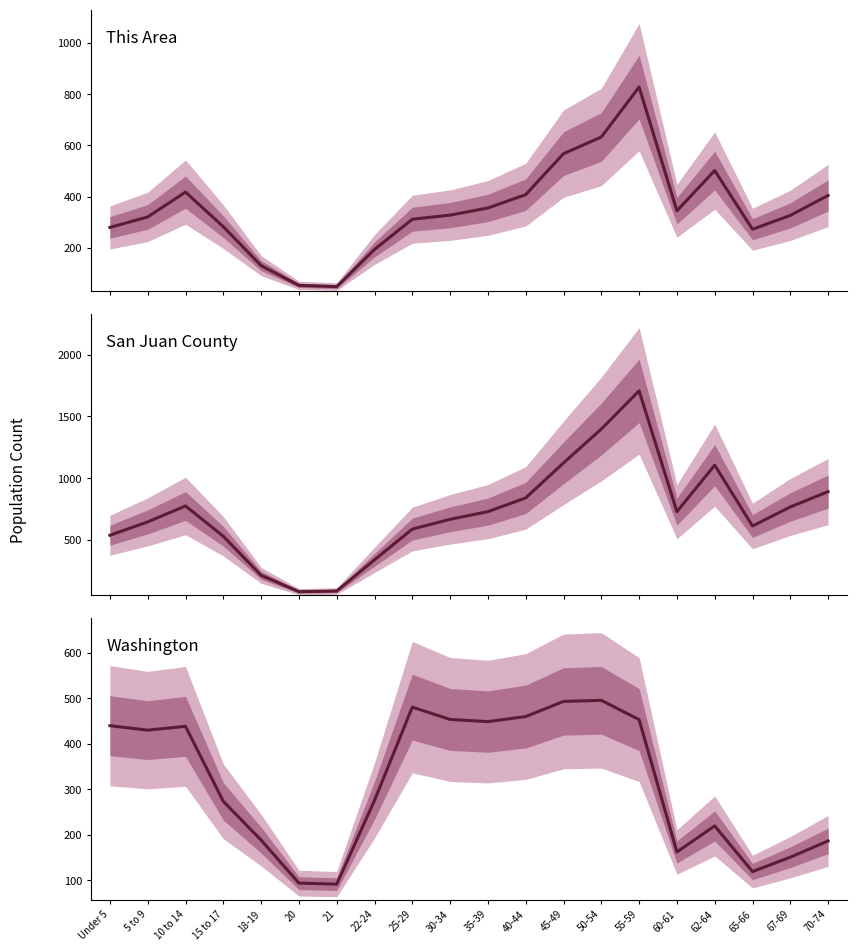

In This Area, how many points are lower than both neighbors (excluding endpoints)?

3